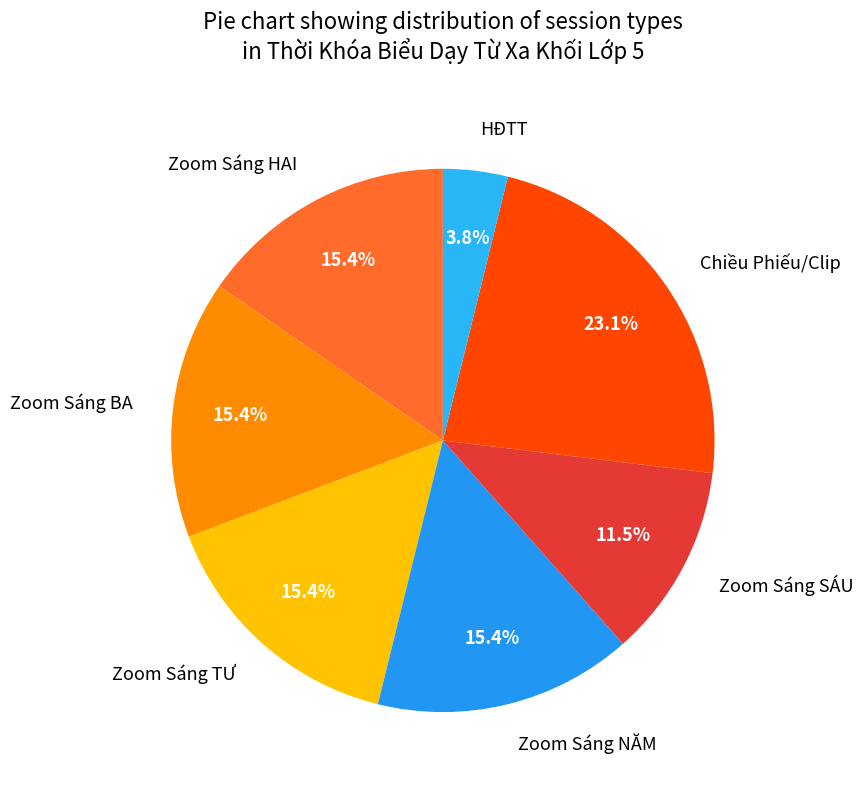

Is the sum of Zoom Sáng BA and Zoom Sáng SÁU greater than half?

No